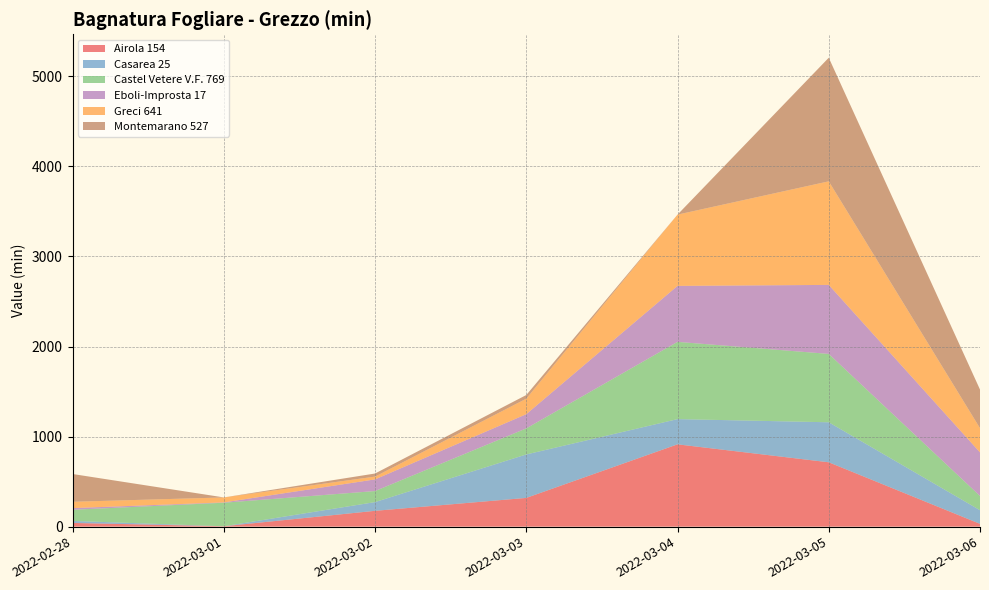

Reading left to right, list all the values displayed in this chart.

Airola 154: 2022-02-28=41.3	2022-03-01=4.3	2022-03-02=175.7	2022-03-03=319.2	2022-03-04=914.0	2022-03-05=714.7	2022-03-06=31.0
Casarea 25: 2022-02-28=22.4	2022-03-01=0.0	2022-03-02=96.8	2022-03-03=482.5	2022-03-04=280.1	2022-03-05=444.3	2022-03-06=151.5
Castel Vetere V.F. 769: 2022-02-28=123.5	2022-03-01=261.2	2022-03-02=122.8	2022-03-03=289.5	2022-03-04=857.9	2022-03-05=759.2	2022-03-06=158.2
Eboli-Improsta 17: 2022-02-28=18.7	2022-03-01=3.7	2022-03-02=129.5	2022-03-03=157.7	2022-03-04=621.5	2022-03-05=766.2	2022-03-06=484.0
Greci 641: 2022-02-28=70.1	2022-03-01=55.1	2022-03-02=30.8	2022-03-03=172.2	2022-03-04=791.5	2022-03-05=1150.2	2022-03-06=268.9
Montemarano 527: 2022-02-28=308.5	2022-03-01=0.3	2022-03-02=34.4	2022-03-03=40.6	2022-03-04=0.0	2022-03-05=1372.5	2022-03-06=428.8